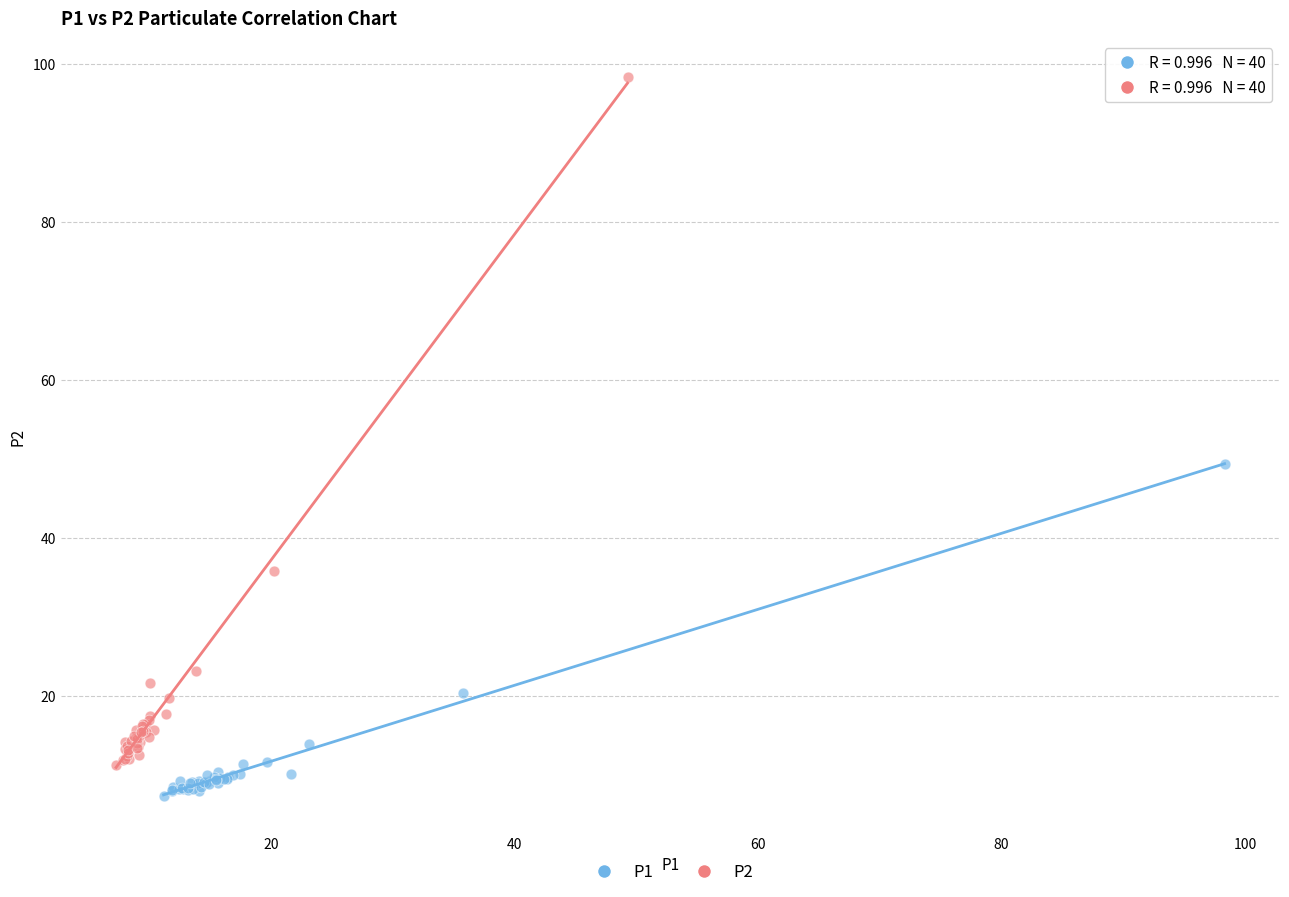

Which series has the largest Y range (max minus min)?

P2